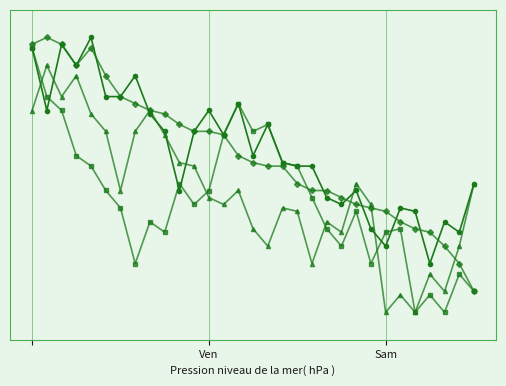

Reading right to left, what are all the values shown in this chart?

BME280 pressure hPa: 1024.4	1024.3	1024.3	1024.2	1024.4	1024.4	1024.3	1024.3	1024.4	1024.4	1024.4	1024.5	1024.5	1024.5	1024.6	1024.5	1024.6	1024.6	1024.6	1024.6	1024.4	1024.6	1024.6	1024.7	1024.7	1024.7	1024.8	1024.7	1024.8	1024.6	1024.8
BME280 pressure hPa 2: 1024.2	1024.2	1024.1	1024.1	1024.1	1024.3	1024.3	1024.2	1024.4	1024.3	1024.3	1024.4	1024.5	1024.5	1024.6	1024.6	1024.6	1024.6	1024.4	1024.4	1024.4	1024.3	1024.3	1024.2	1024.4	1024.4	1024.5	1024.5	1024.6	1024.7	1024.8
BME280 pressure hPa 3: 1024.4	1024.3	1024.2	1024.2	1024.1	1024.1	1024.1	1024.4	1024.4	1024.3	1024.3	1024.2	1024.4	1024.4	1024.3	1024.3	1024.4	1024.4	1024.4	1024.5	1024.5	1024.6	1024.6	1024.6	1024.4	1024.6	1024.6	1024.7	1024.7	1024.7	1024.6
BME280 pressure hPa 4: 1024.2	1024.2	1024.3	1024.3	1024.3	1024.3	1024.4	1024.4	1024.4	1024.4	1024.4	1024.4	1024.4	1024.5	1024.5	1024.5	1024.5	1024.6	1024.6	1024.6	1024.6	1024.6	1024.6	1024.6	1024.7	1024.7	1024.8	1024.7	1024.8	1024.8	1024.8